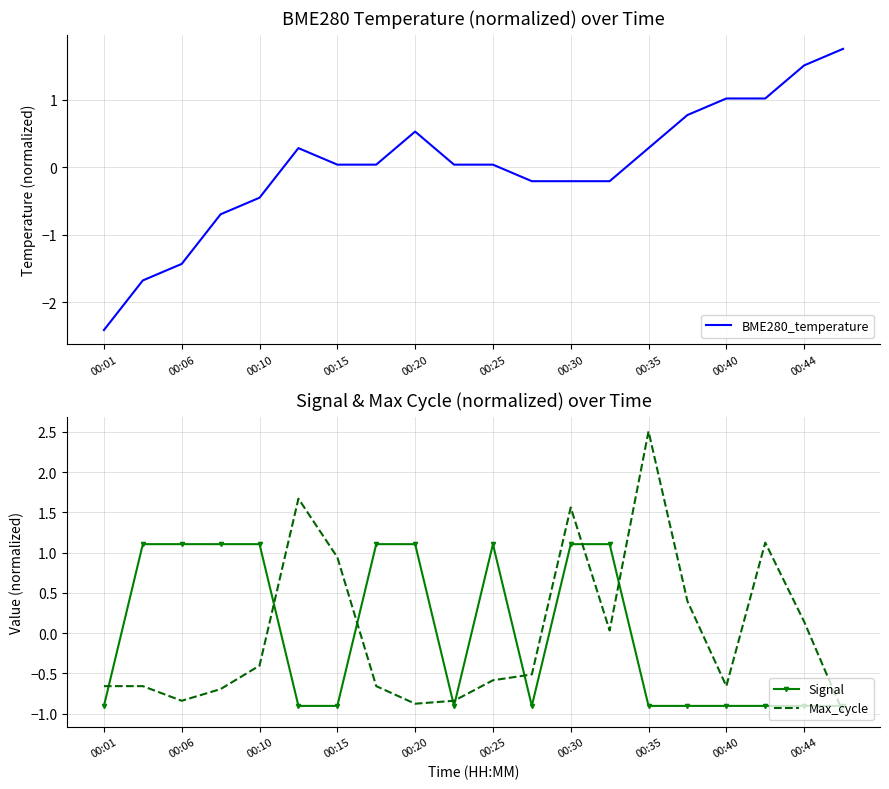

True or false: Signal and Max_cycle intersect in this chart.

True